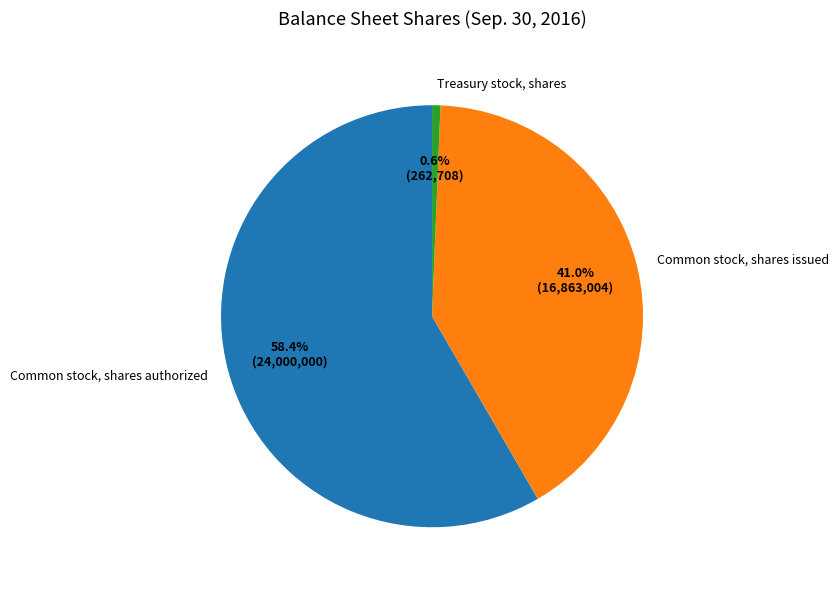

Count the number of slices in the pie.

3